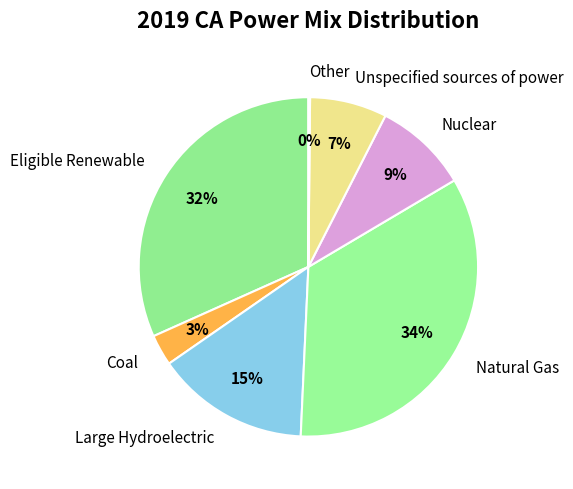

Is the sum of Large Hydroelectric and Nuclear greater than half?

No